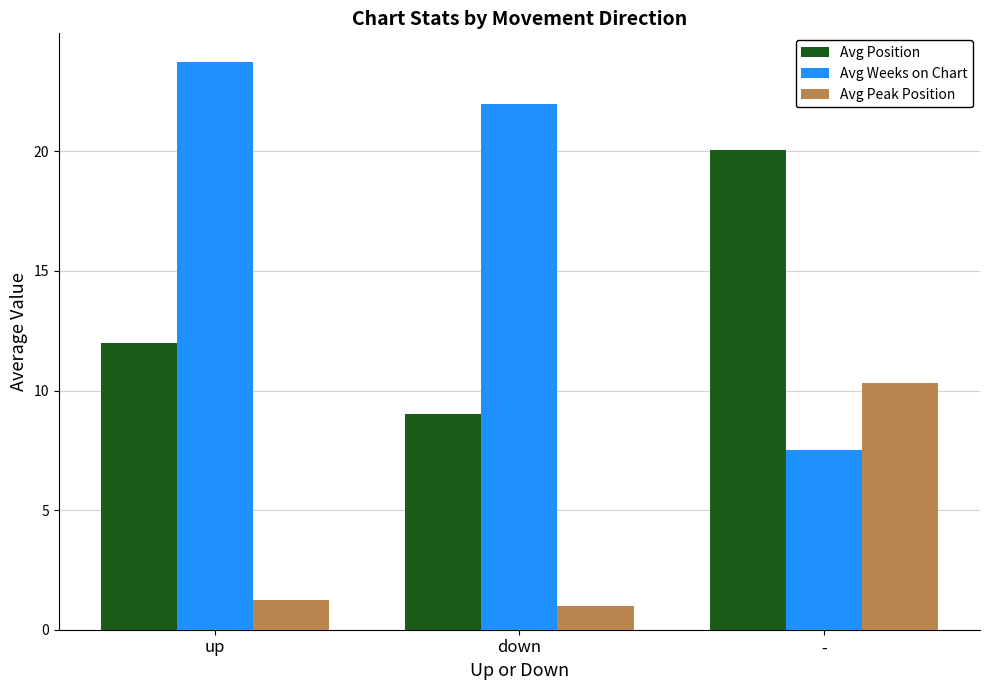

Which series has the widest spread of values?

Avg Weeks on Chart